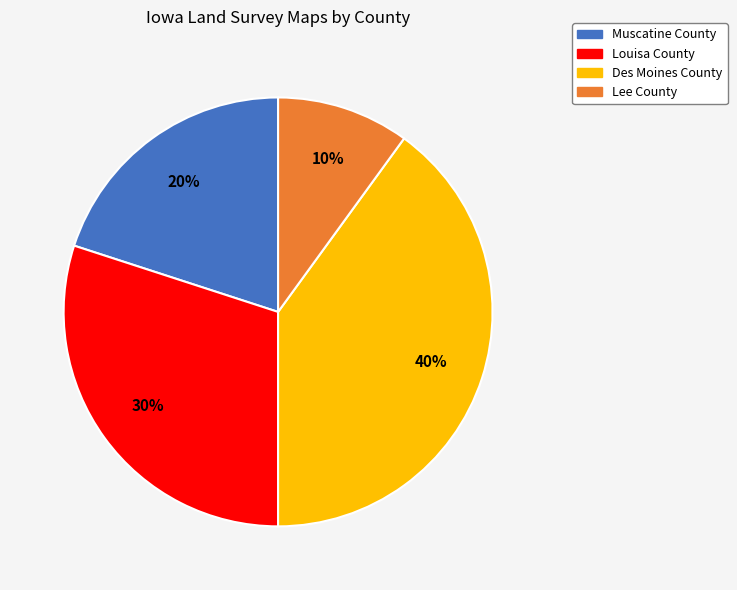

Count the number of slices in the pie.

4